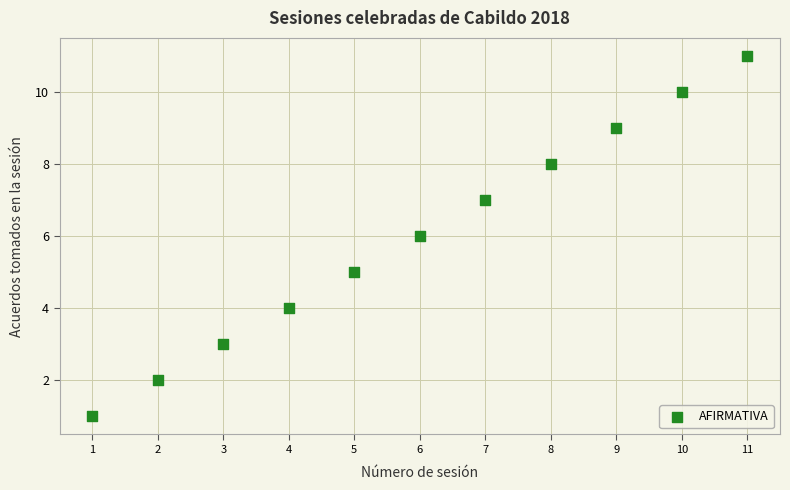

What is the range of Y values (max minus min)?

10